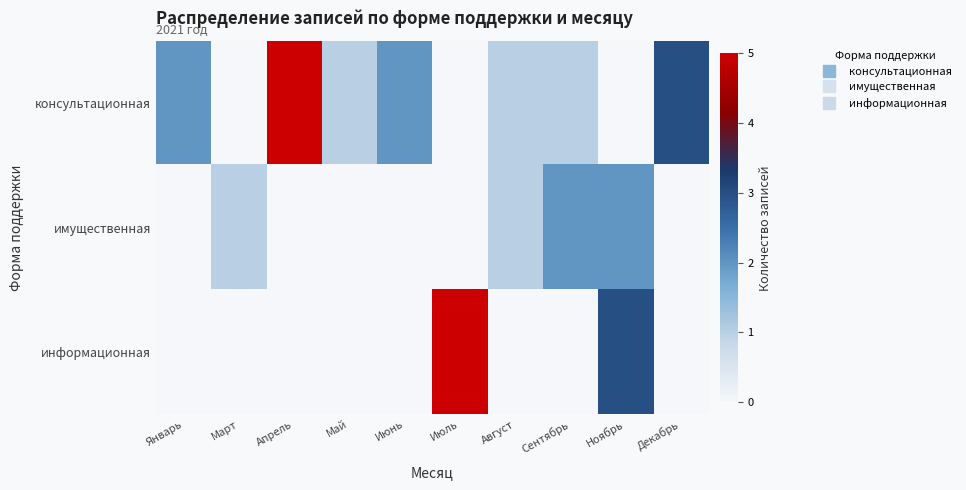

Rank the series at Май from lowest to highest value.

имущественная, информационная, консультационная